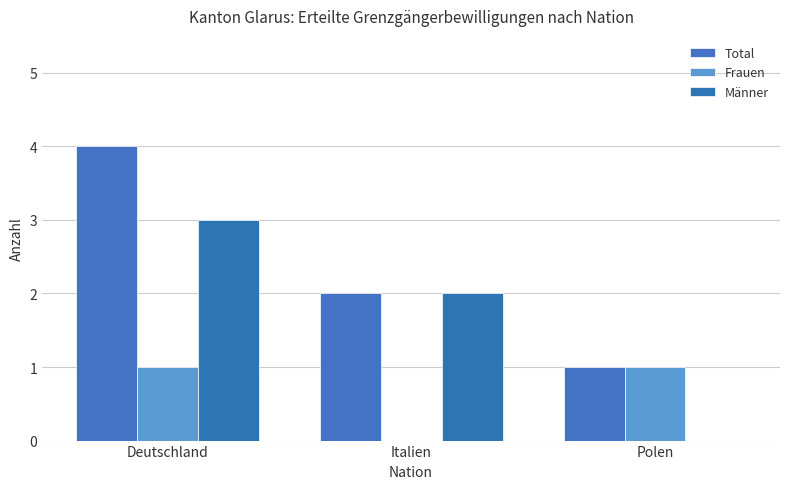

At which category is the sum across all series the highest?

Deutschland